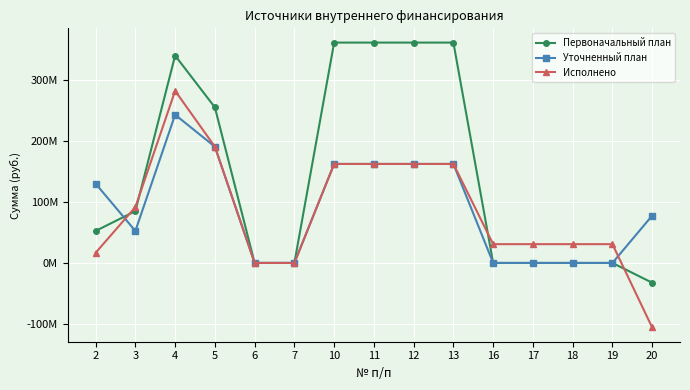

What are all the series names shown in the legend?

Первоначальный план, Уточненный план, Исполнено